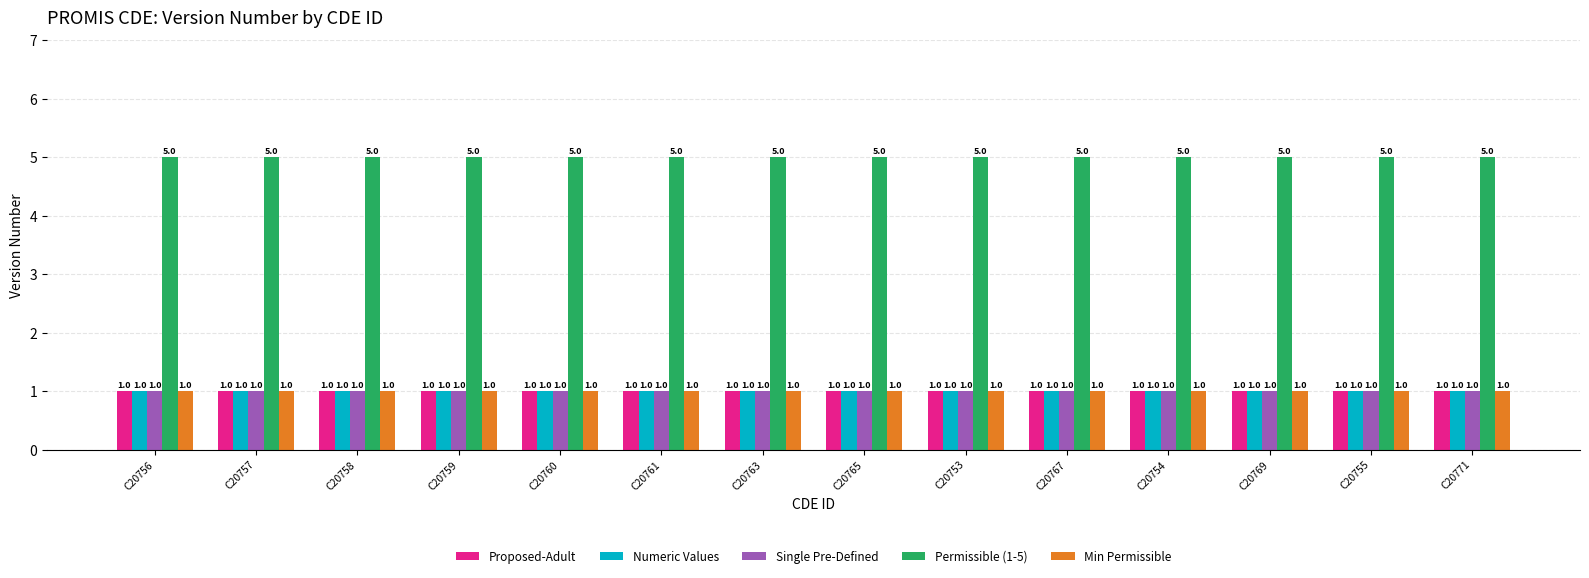

The value of Min Permissible at C20760 is 1. True or false?

True